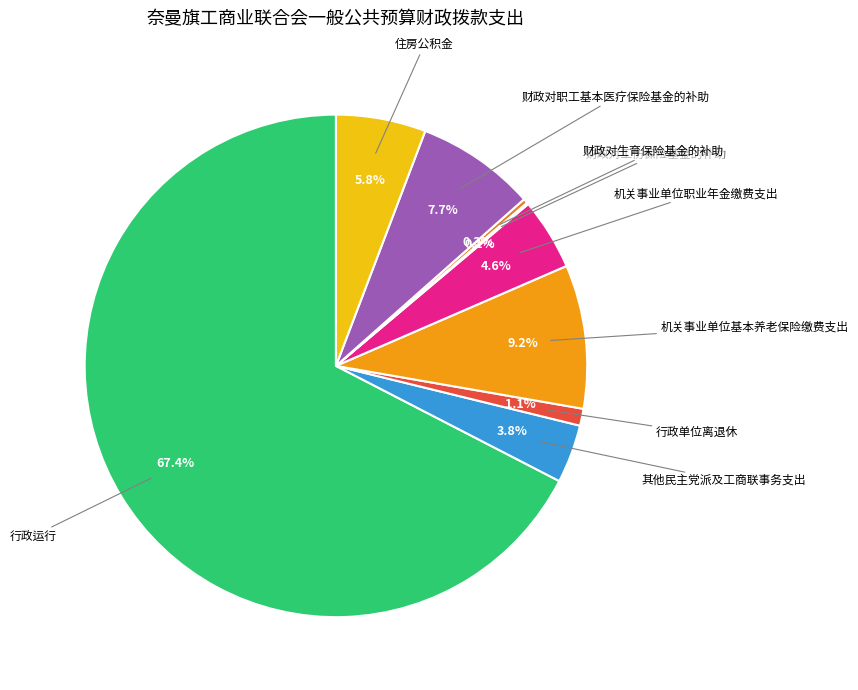

To the nearest percent, what portion does 机关事业单位基本养老保险缴费支出 represent?

9%